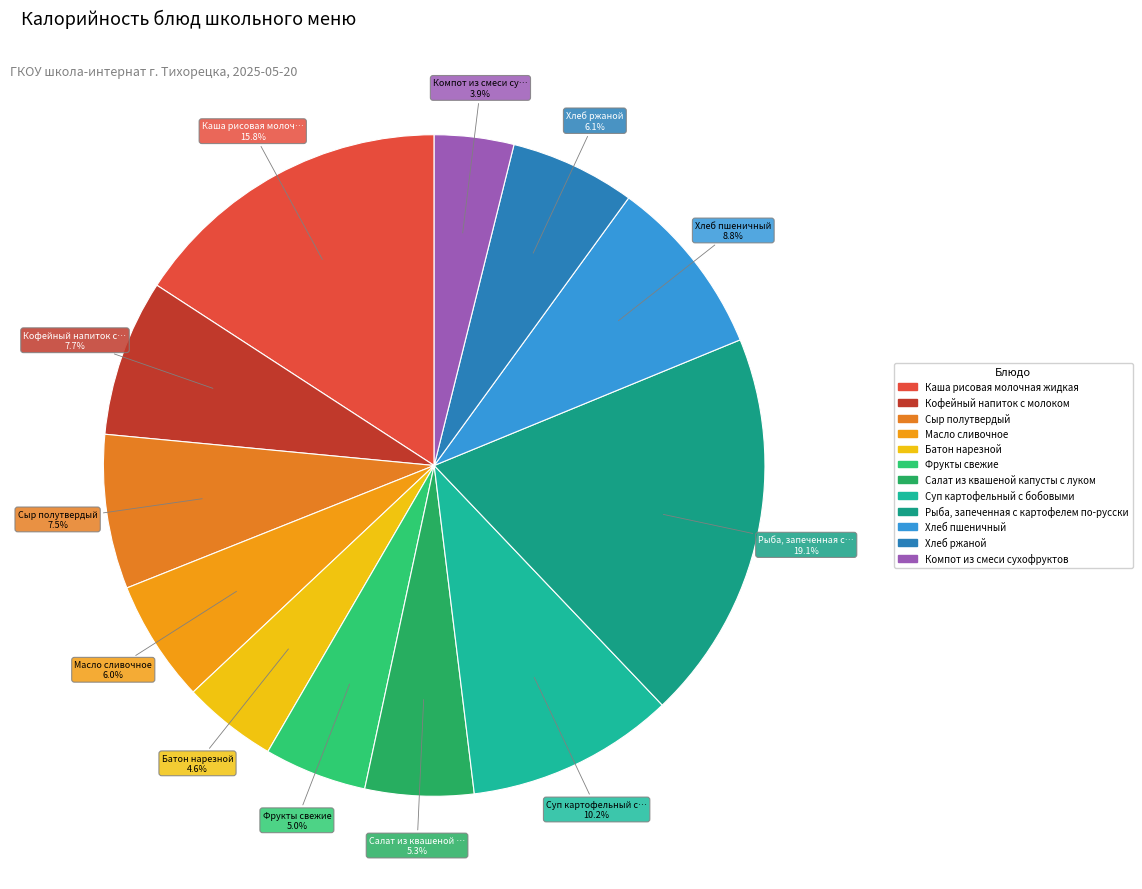

Rank the categories by value from highest to lowest.

Рыба, запеченная с картофелем по-русски, Каша рисовая молочная жидкая, Суп картофельный с бобовыми, Хлеб пшеничный, Кофейный напиток с молоком, Сыр полутвердый, Хлеб ржаной, Масло сливочное, Салат из квашеной капусты с луком, Фрукты свежие, Батон нарезной, Компот из смеси сухофруктов